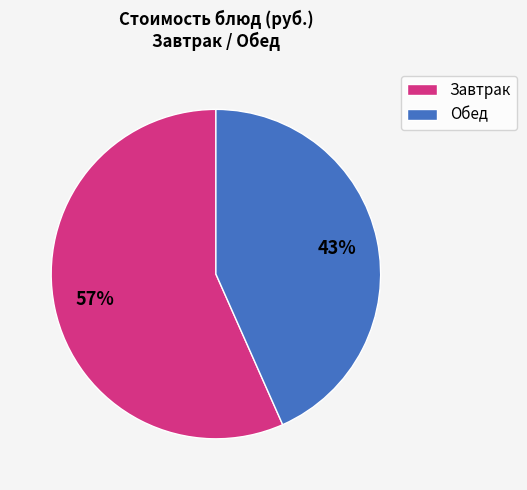

True or false: Обед accounts for 43% of the total.

True